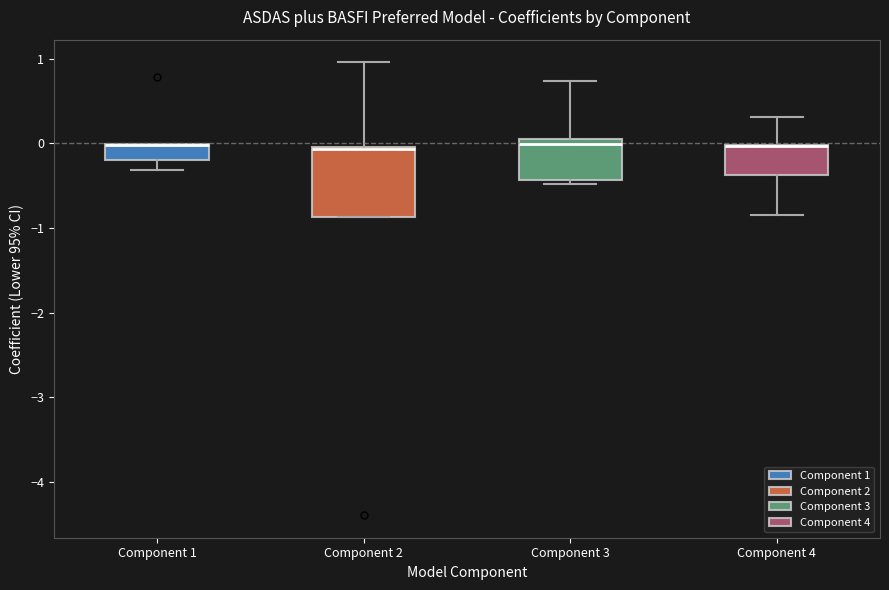

Which box is the tallest, from its lower edge to its upper edge?

Component 2